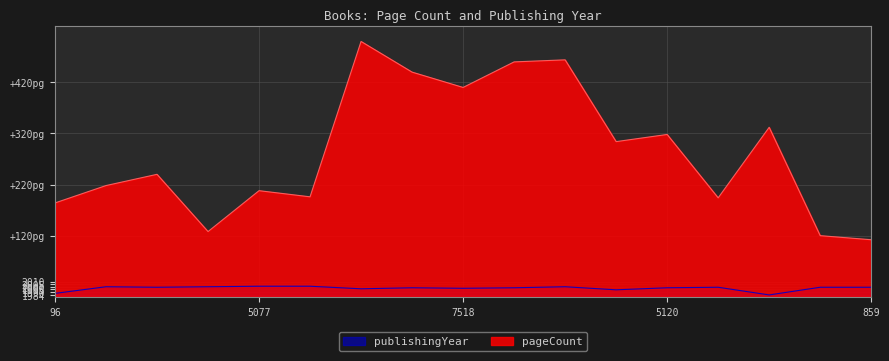

Does the chart display data point markers on the line(s)?

No